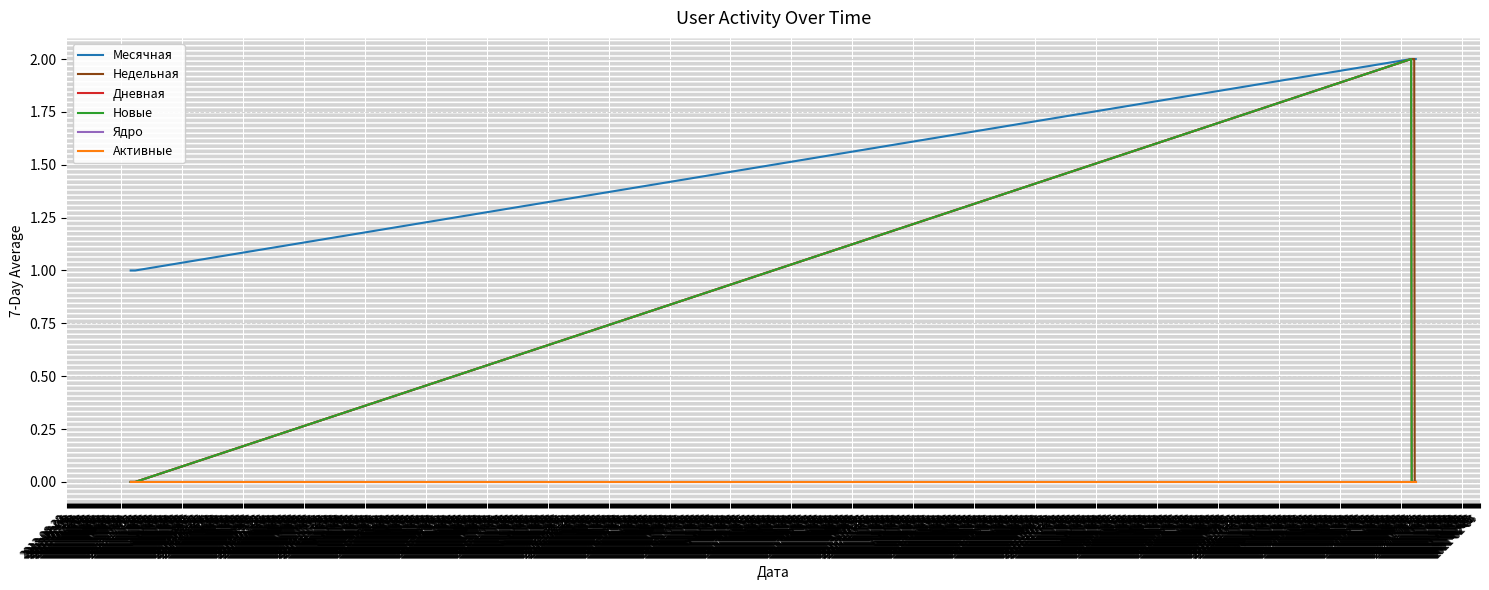

True or false: Новые and Ядро intersect in this chart.

False